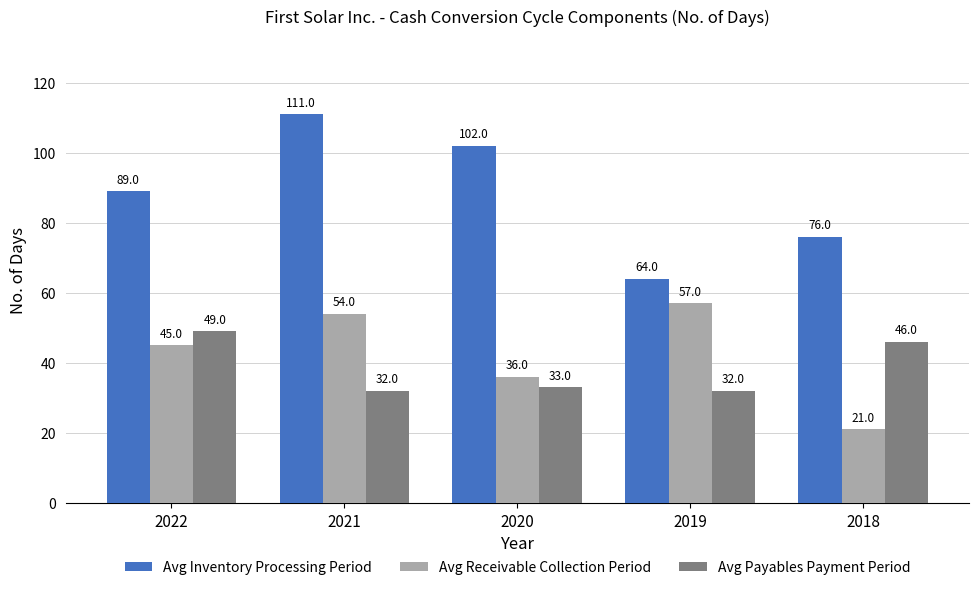

Rank the categories by Avg Inventory Processing Period value from lowest to highest.

2019, 2018, 2022, 2020, 2021